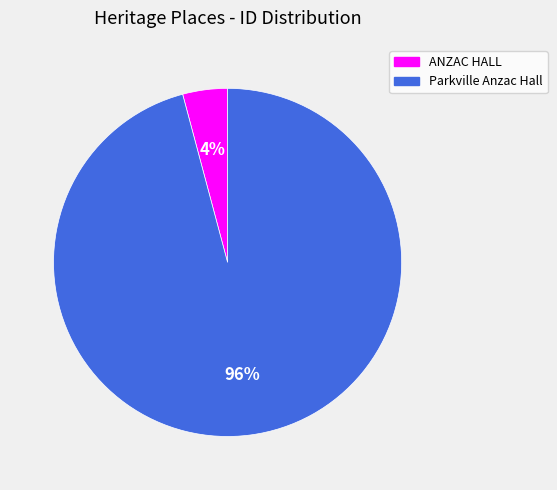

Which category has the biggest portion of the pie?

Parkville Anzac Hall